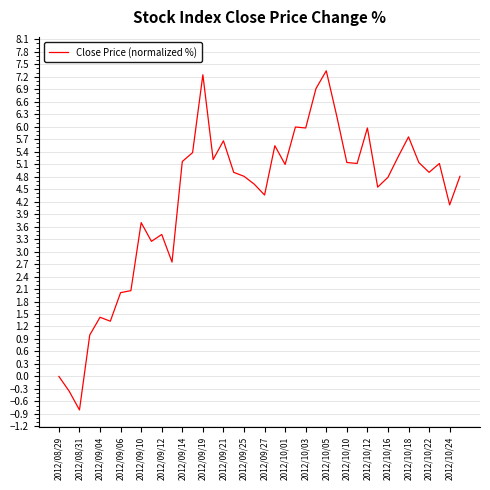

Does the chart display data point markers on the line(s)?

No